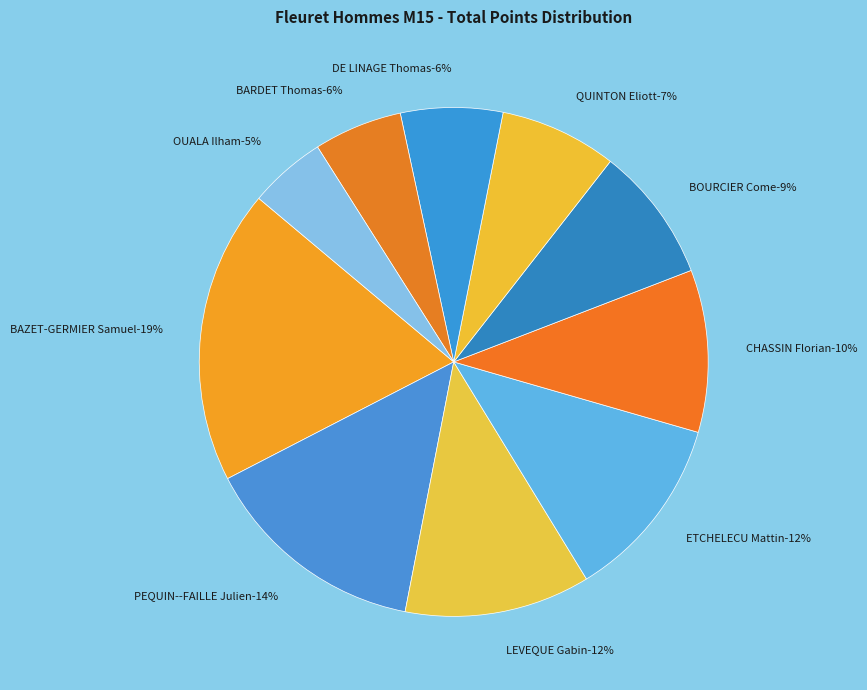

To the nearest percent, what is the difference between the OUALA Ilham and CHASSIN Florian slice percentages?

5%